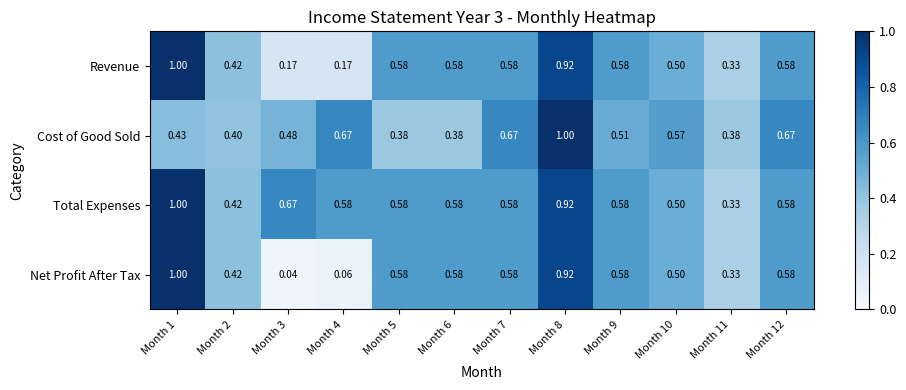

How many series are shown in this chart?

4